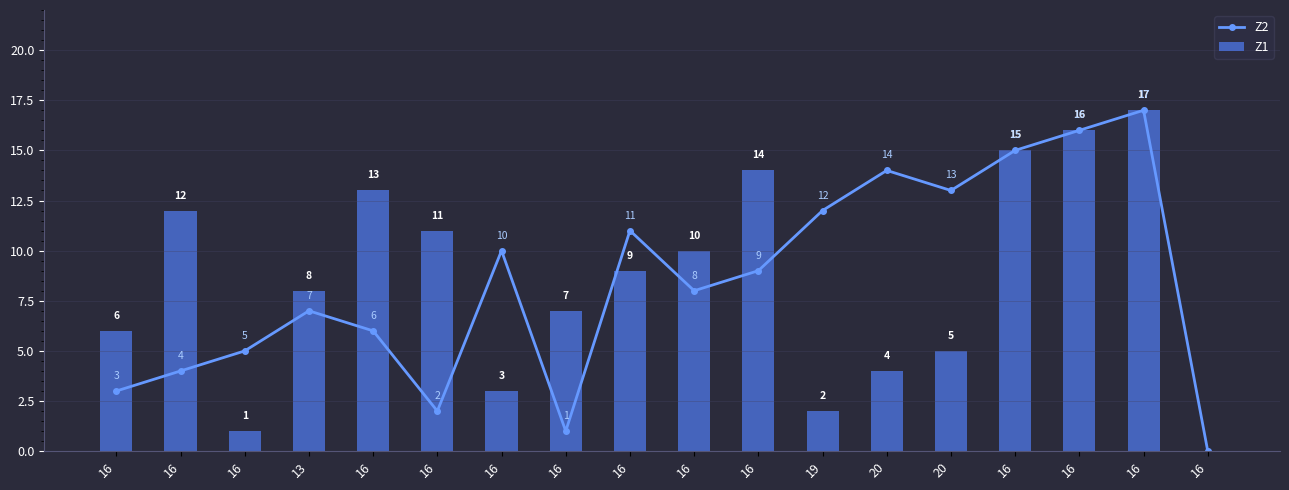

What is the total value across all series at 20?

18